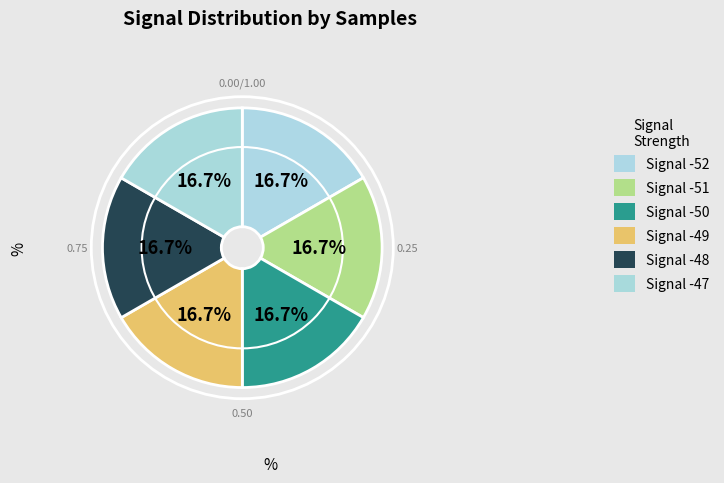

Is there any slice that represents more than half of the pie?

No